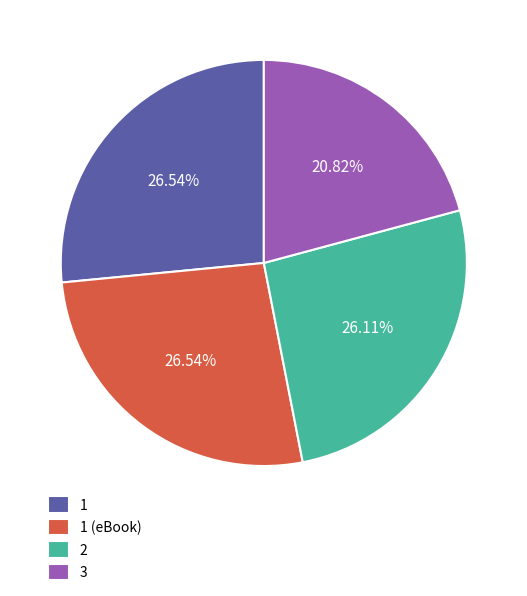

What is the total percentage of 2 and 3?

46.9%